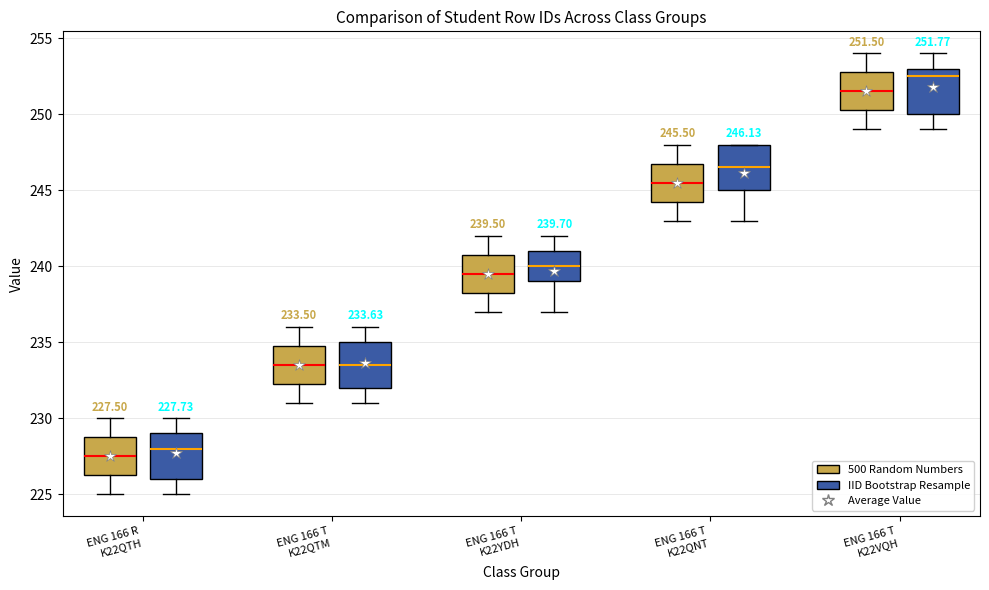

Which box has the highest median line?

ENG 166 T K22VQH (IID Bootstrap Resample)